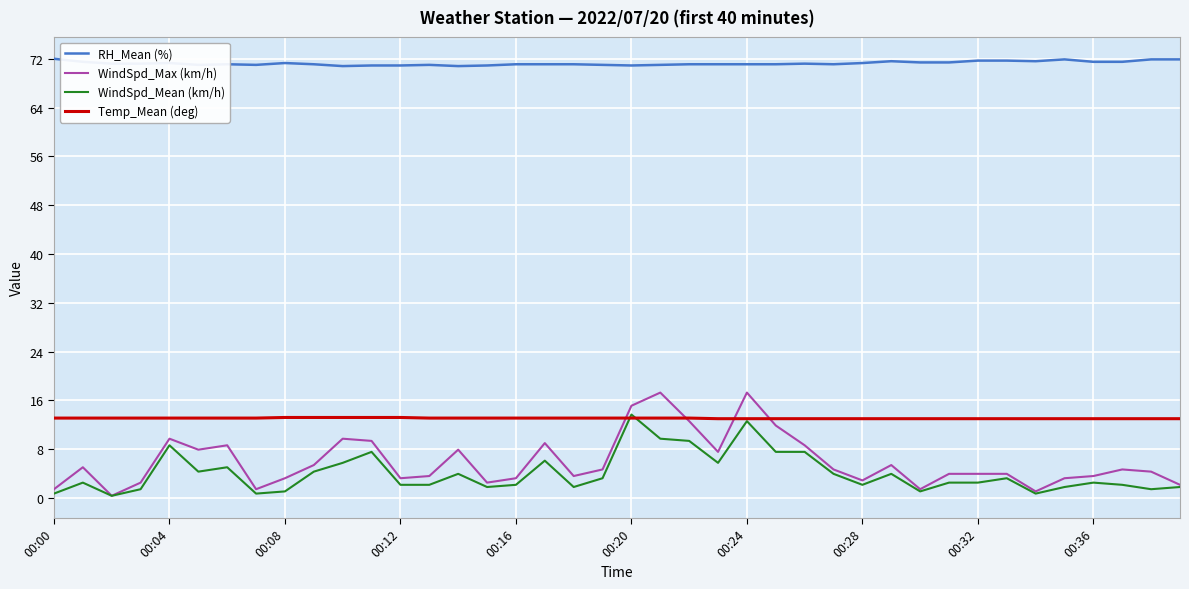

What is the difference between the maximum and minimum values in the Temp_Mean (deg) series?

0.2